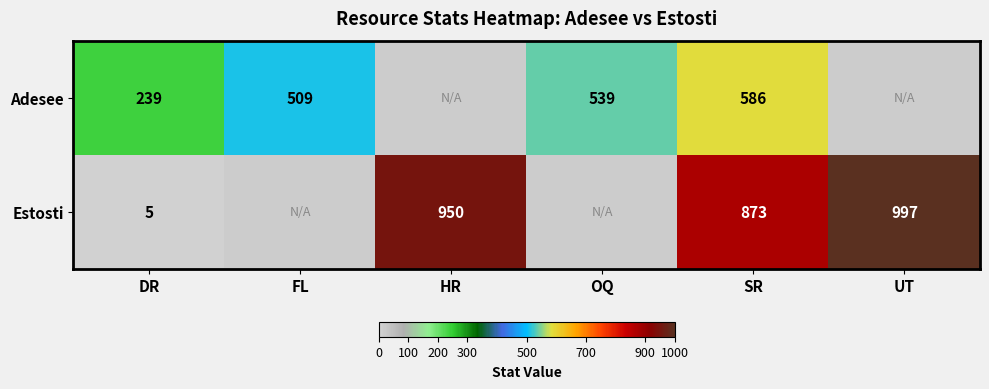

Is it true that Estosti equals 5 at DR?

True